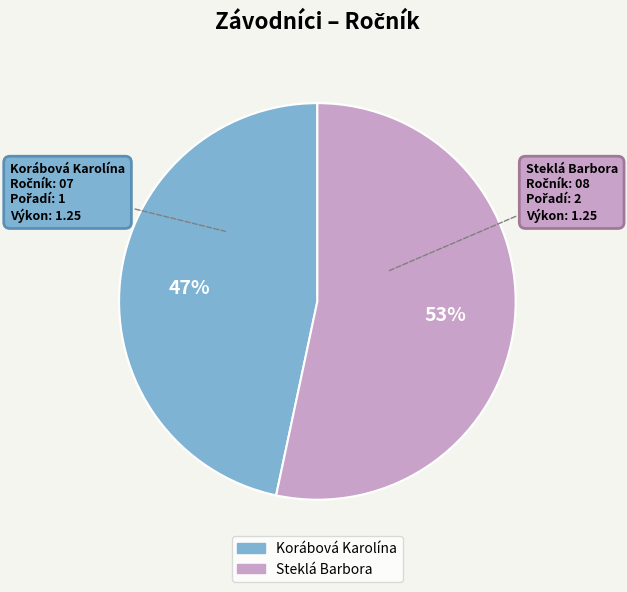

Is the sum of Steklá Barbora and Korábová Karolína greater than half?

Yes